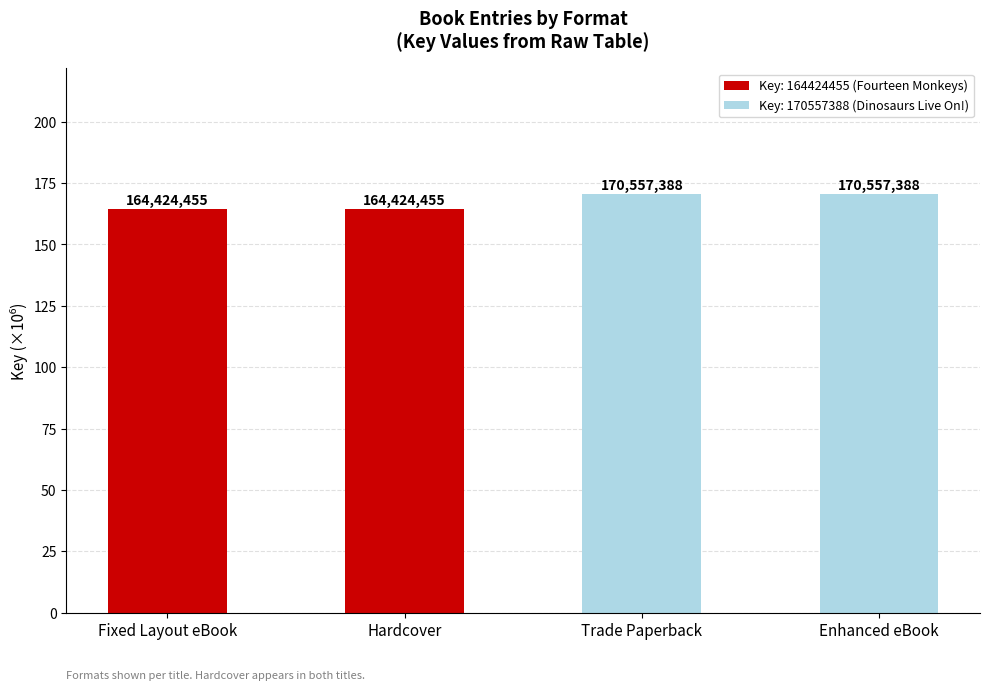

How many bars are there in total?

4